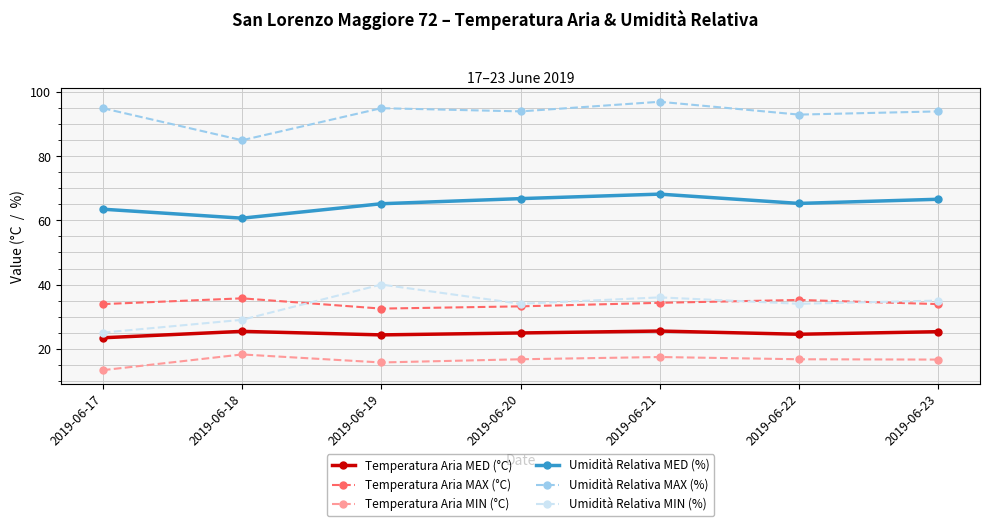

At which category does Umidità Relativa MIN (%) reach its first local peak?

2019-06-19